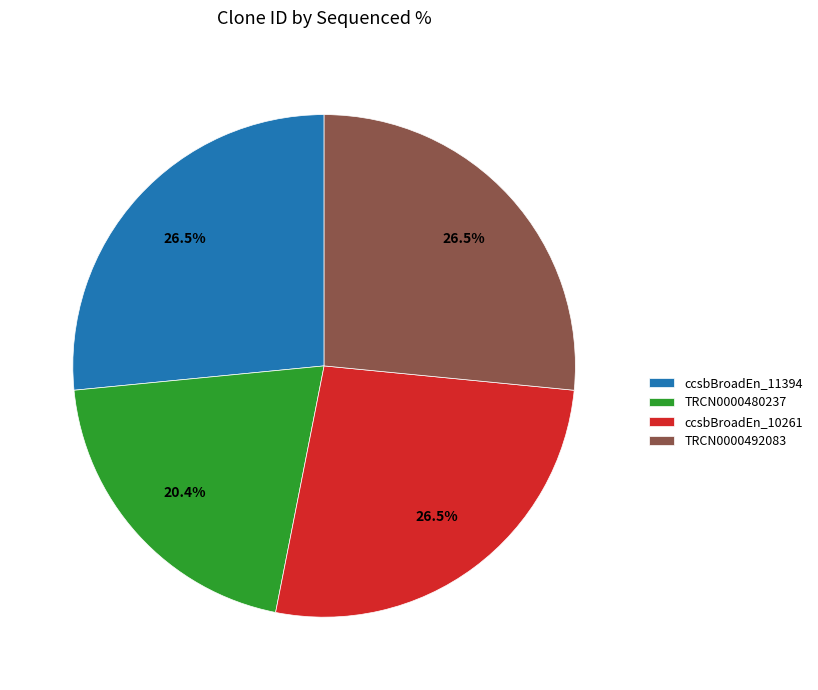

Which slice is the smallest?

TRCN0000480237